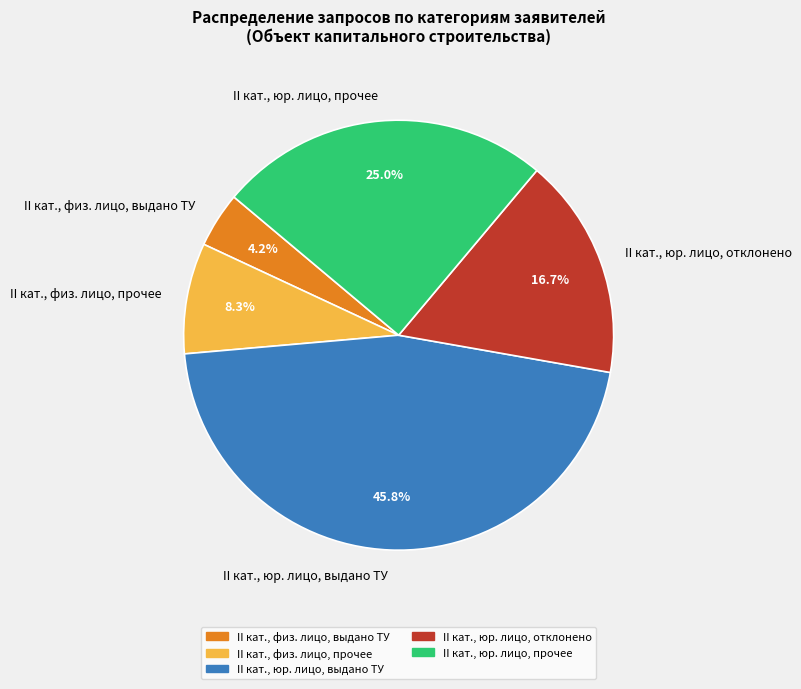

Combined, what portion of the pie is II кат., юр. лицо, выдано ТУ and II кат., юр. лицо, отклонено?

62.5%